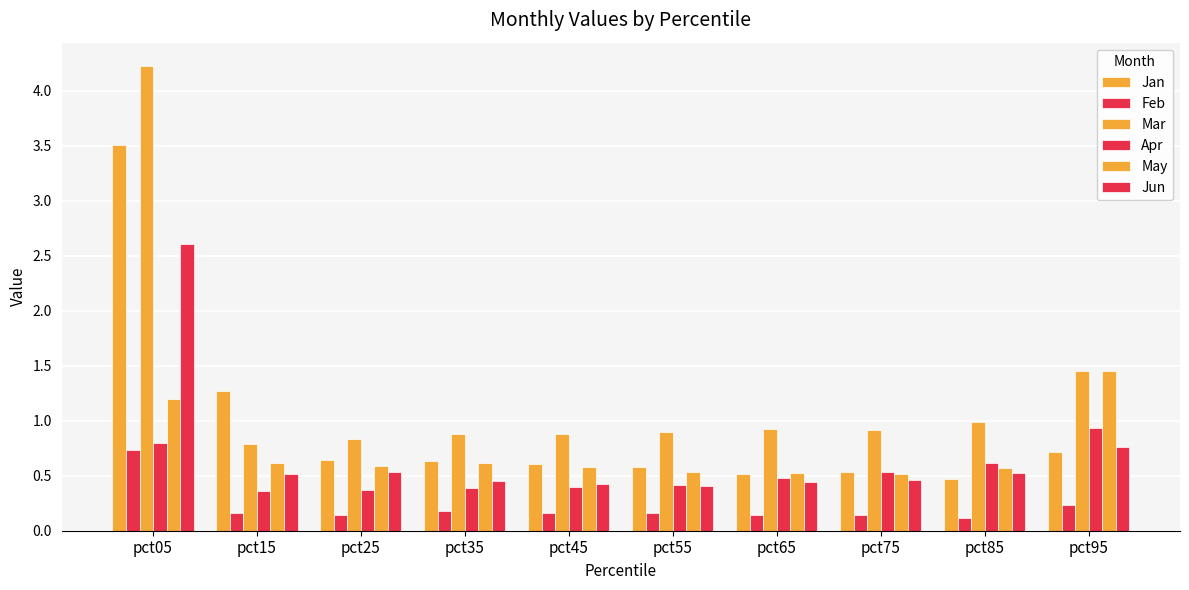

What is the minimum value for Jun?

0.4